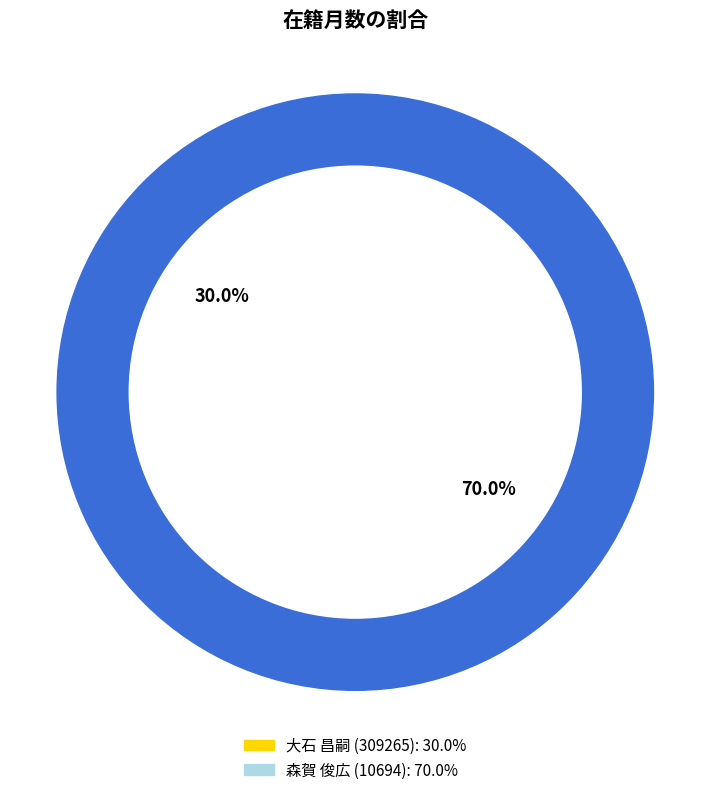

Which has a higher value, 森賀 俊広 (10694) or 大石 昌嗣 (309265)?

森賀 俊広 (10694)